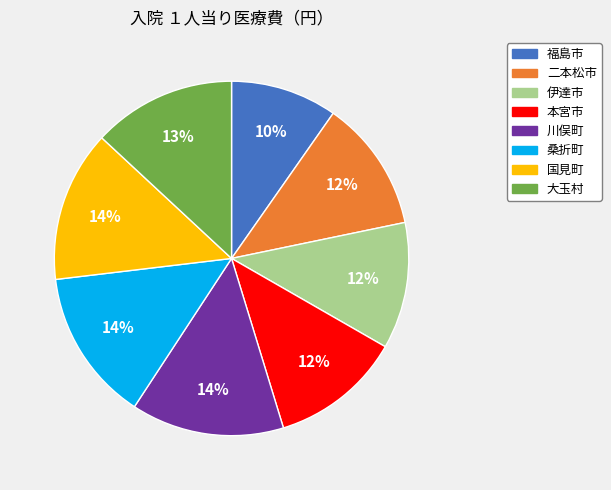

Does 大玉村 account for over 50% of the chart?

No